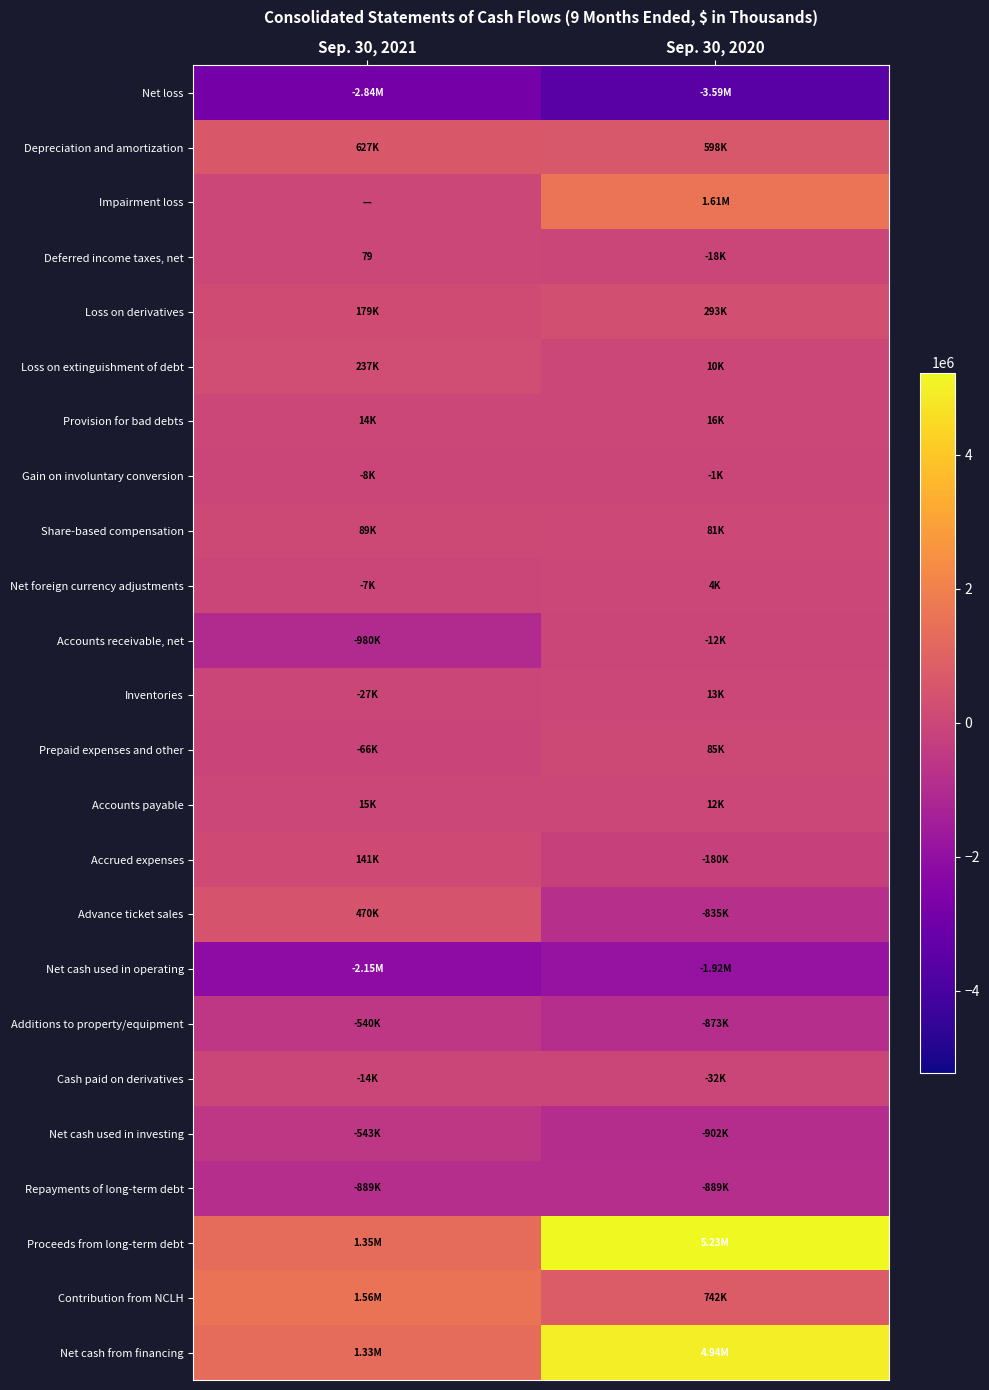

Is the value of Loss on extinguishment of debt at Sep. 30, 2020 greater than the value of Accounts payable at Sep. 30, 2021?

No